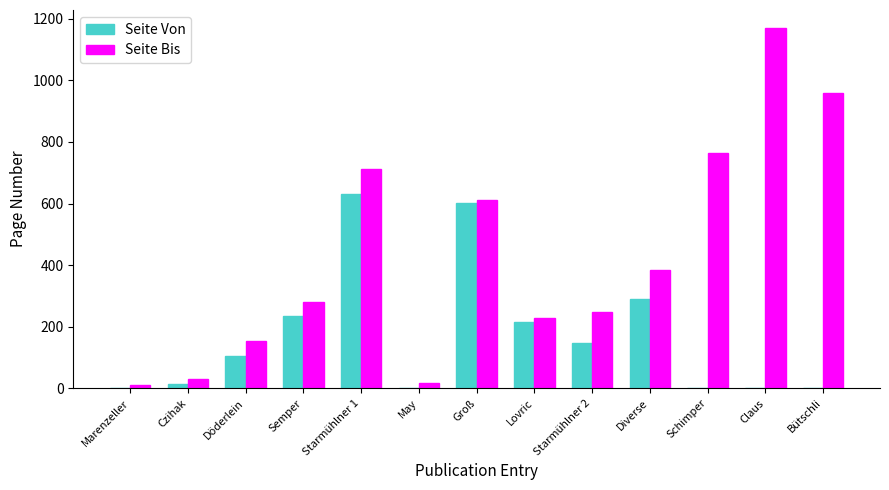

Reading left to right, transcribe all the data shown in this chart.

Seite Von: 1	15	105	235	631	1	601	215	147	290	1	1	1
Seite Bis: 12	29	152	280	713	17	612	229	249	384	765	1170	958